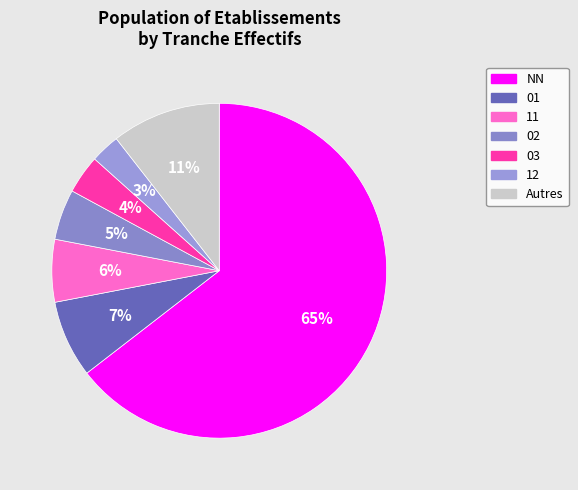

Count the number of slices in the pie.

7